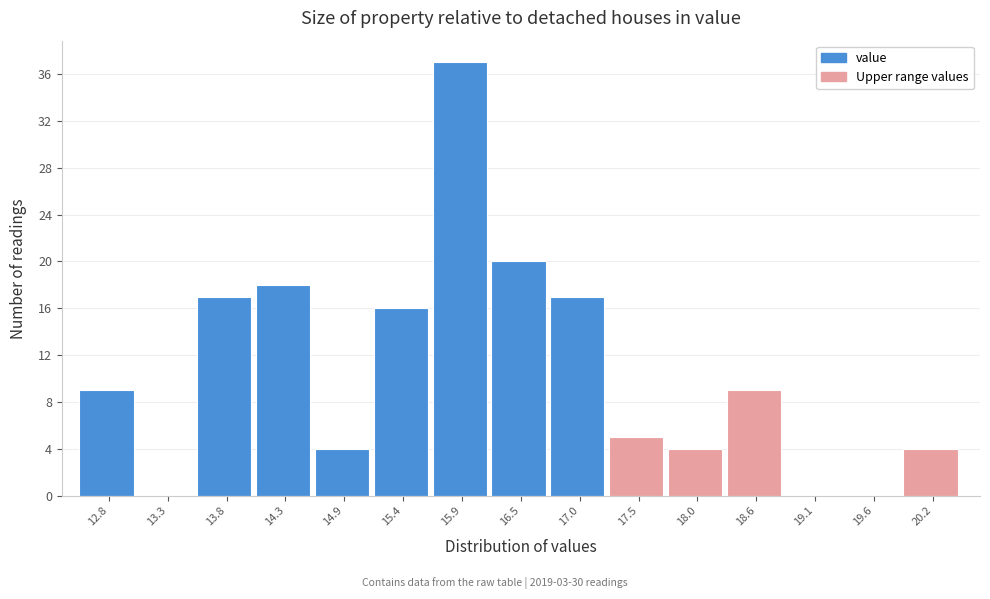

Reading left to right, what are all the values shown in this chart?

12.8=9	13.3=0	13.8=17	14.3=18	14.9=4	15.4=16	15.9=37	16.5=20	17.0=17	17.5=5	18.0=4	18.6=9	19.1=0	19.6=0	20.2=4